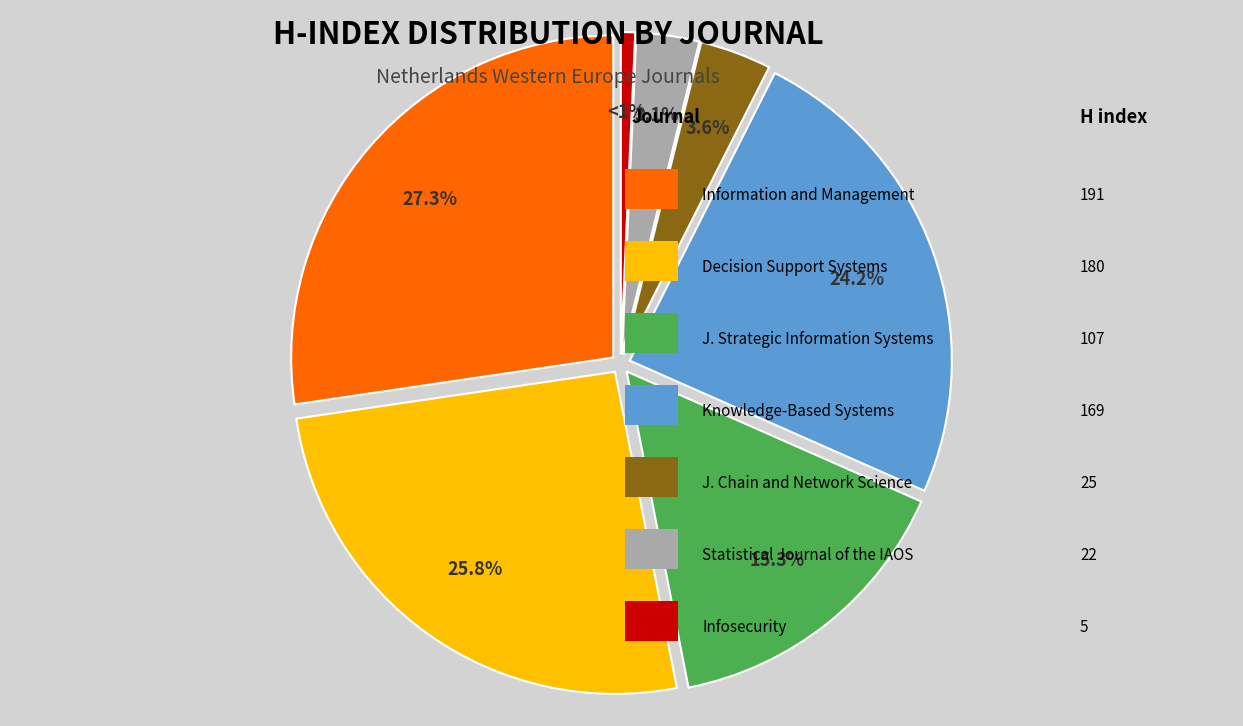

True or false: Journal of Strategic Information Systems accounts for 26% of the total.

False